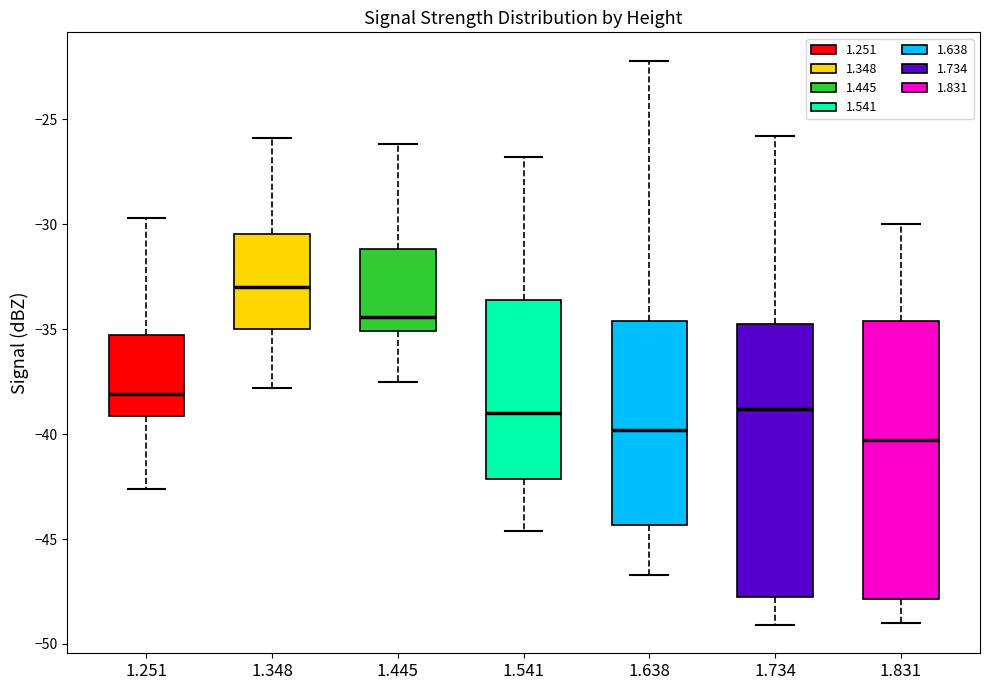

Which box's median line is the highest?

1.348